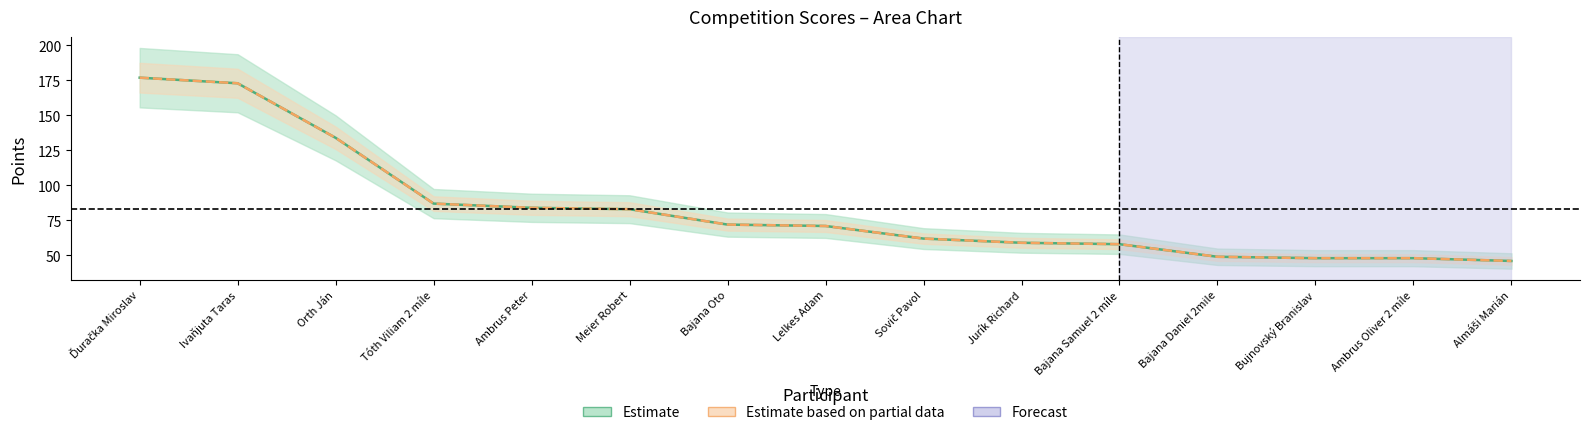

What is the total value across all series at Bajana Oto?

144